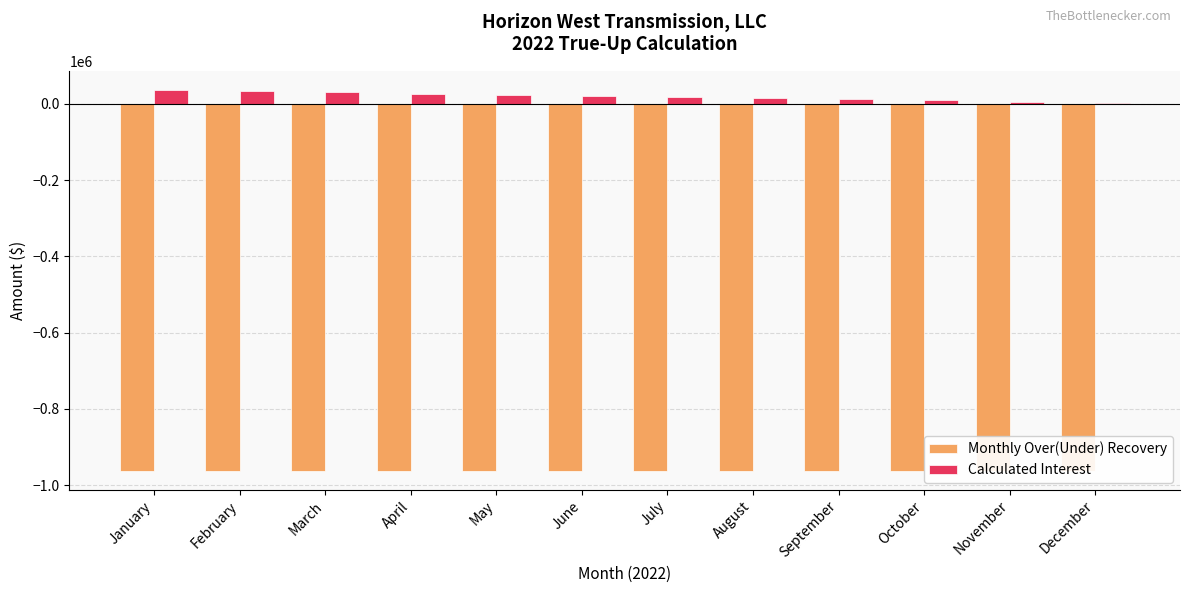

List the series in order of their overall mean, lowest first.

Monthly Over(Under) Recovery, Calculated Interest